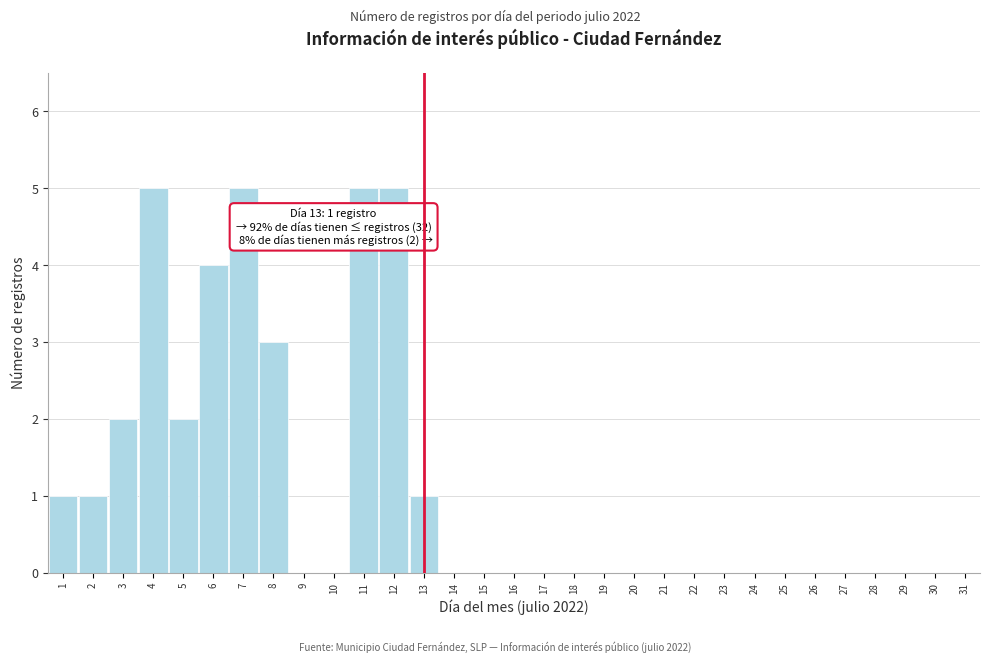

The chart shows a value of -3 at 10. True or false?

False